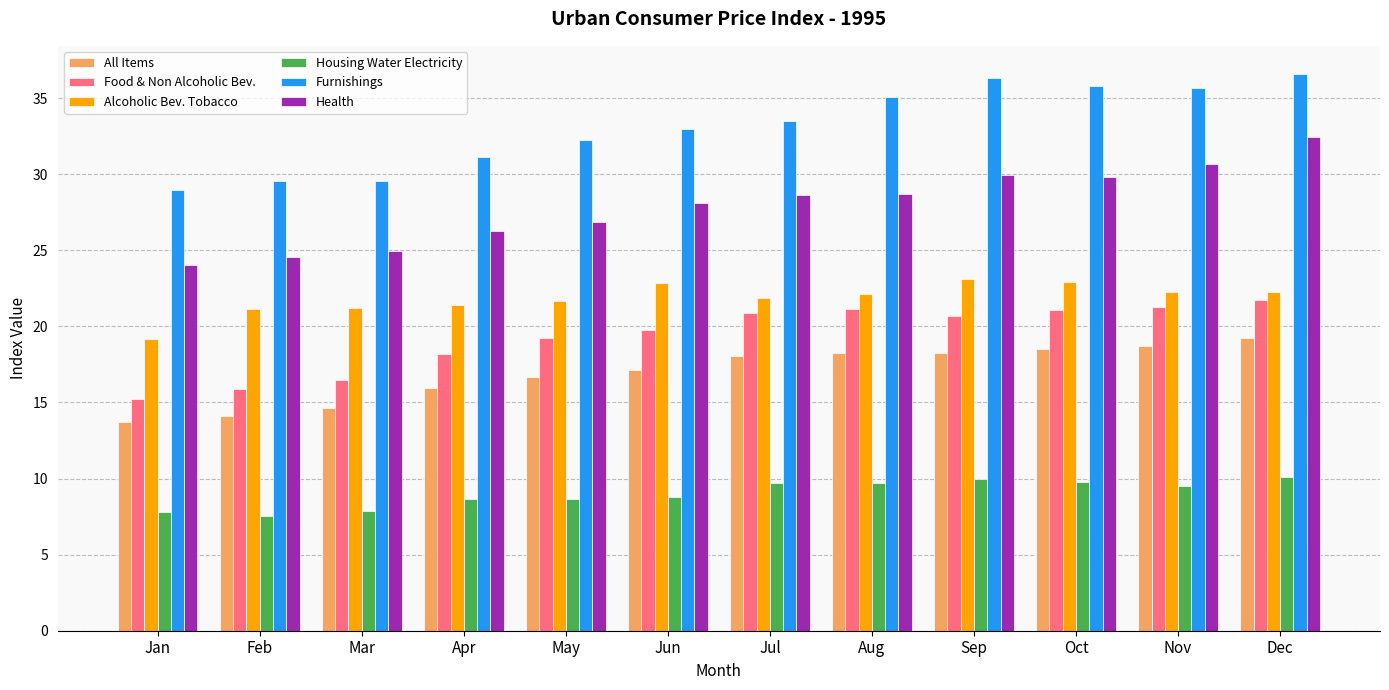

True or false: Furnishings has a value of 43.2 at Apr.

False